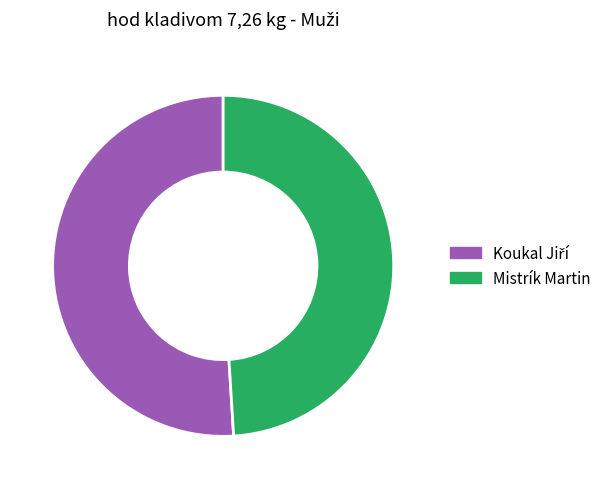

How many segments does this pie chart have?

2